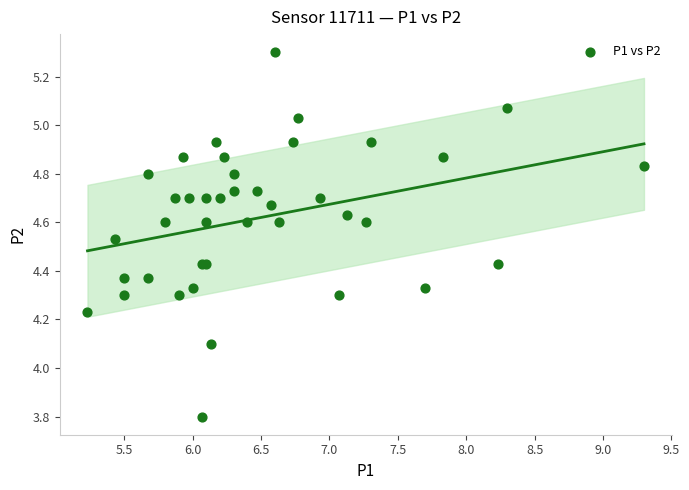

What Y value in the scatter plot is closest to 4?

4.1